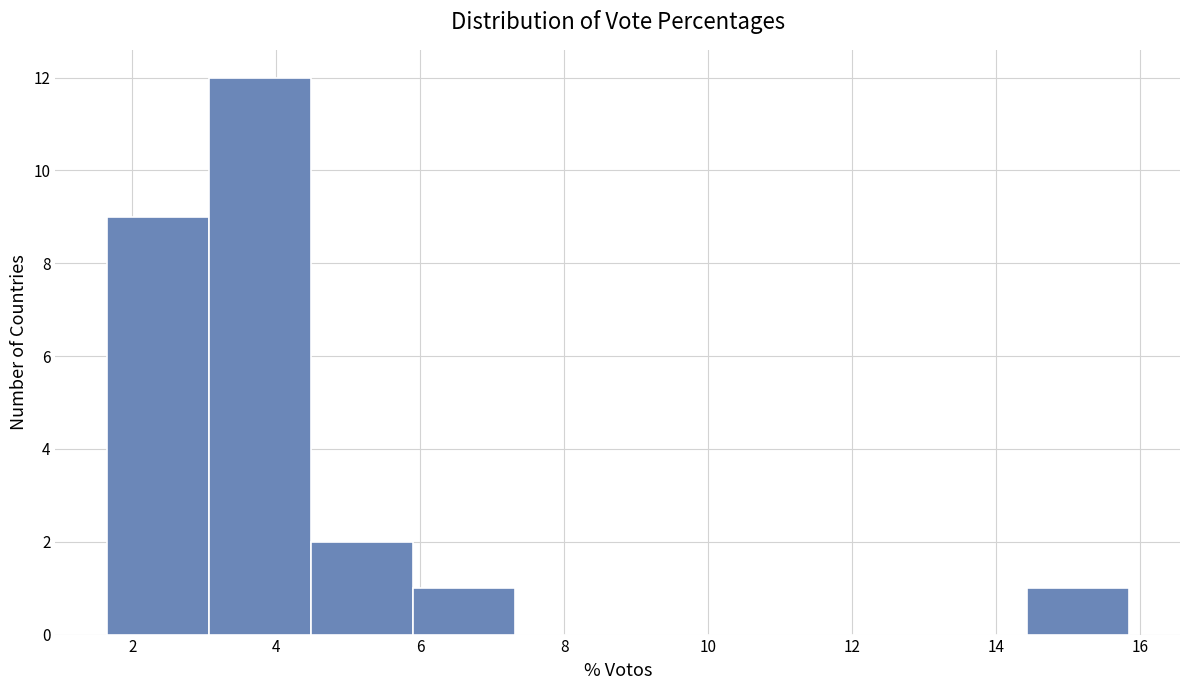

Reading left to right, list every bar in this chart as the range it spans on the x-axis followed by its height. Neither the bar edges nor the heights are printed on the chart, so give them approximately, as read against the axes.

1.6 to 3.0: 9
3.0 to 4.4: 12
4.4 to 6.0: 2
6.0 to 7.4: 1
7.4 to 8.8: 0
8.8 to 10.2: 0
10.2 to 11.6: 0
11.6 to 13.0: 0
13.0 to 14.4: 0
14.4 to 15.8: 1